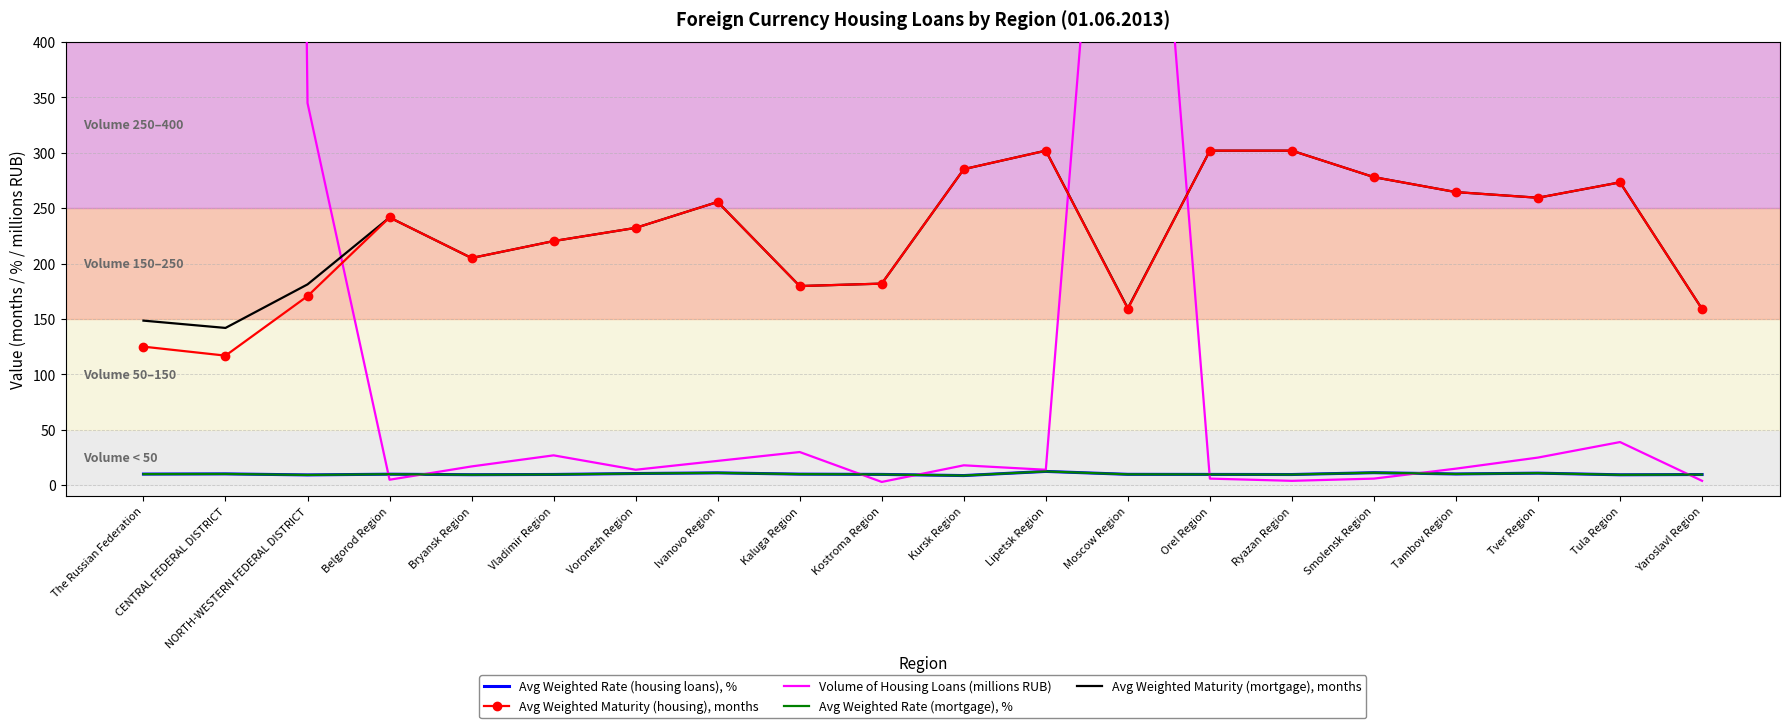

Rank the categories by Avg Weighted Rate (housing loans), % value from lowest to highest.

Kursk Region, NORTH-WESTERN FEDERAL DISTRICT, Tula Region, Bryansk Region, Ryazan Region, Yaroslavl Region, Vladimir Region, Kostroma Region, Orel Region, Moscow Region, Belgorod Region, Kaluga Region, The Russian Federation, Tambov Region, CENTRAL FEDERAL DISTRICT, Voronezh Region, Tver Region, Ivanovo Region, Smolensk Region, Lipetsk Region